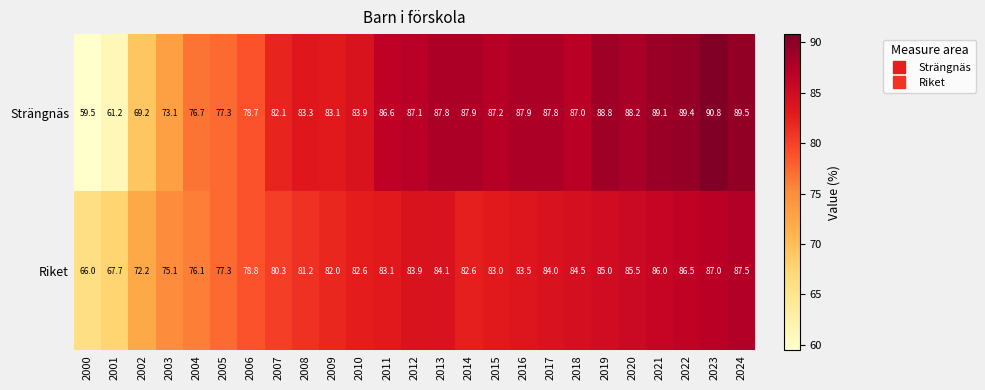

At which label does Riket first exceed 83?

2011